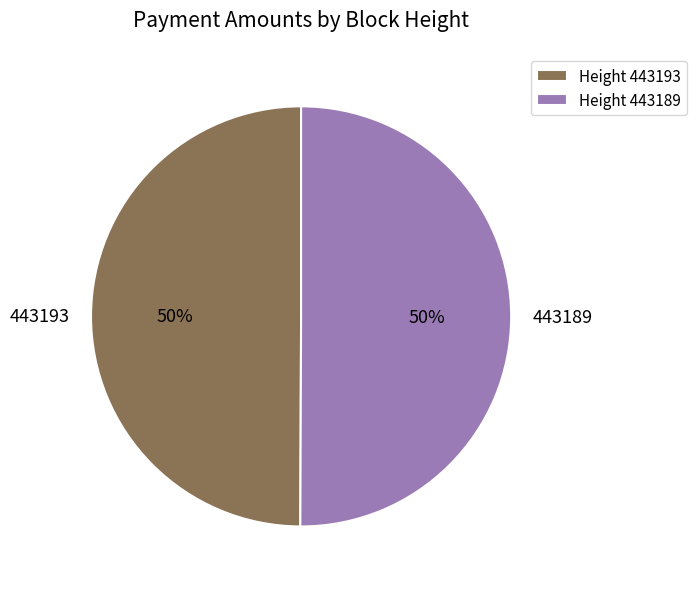

Is the sum of 443189 and 443193 greater than half?

Yes